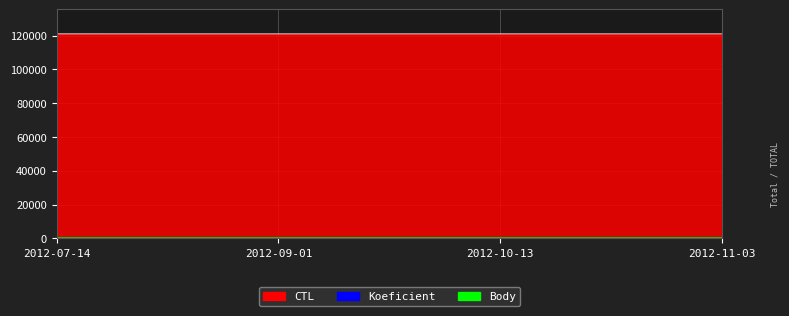

What is the value of the Koeficient point at the 1st from the left?

6